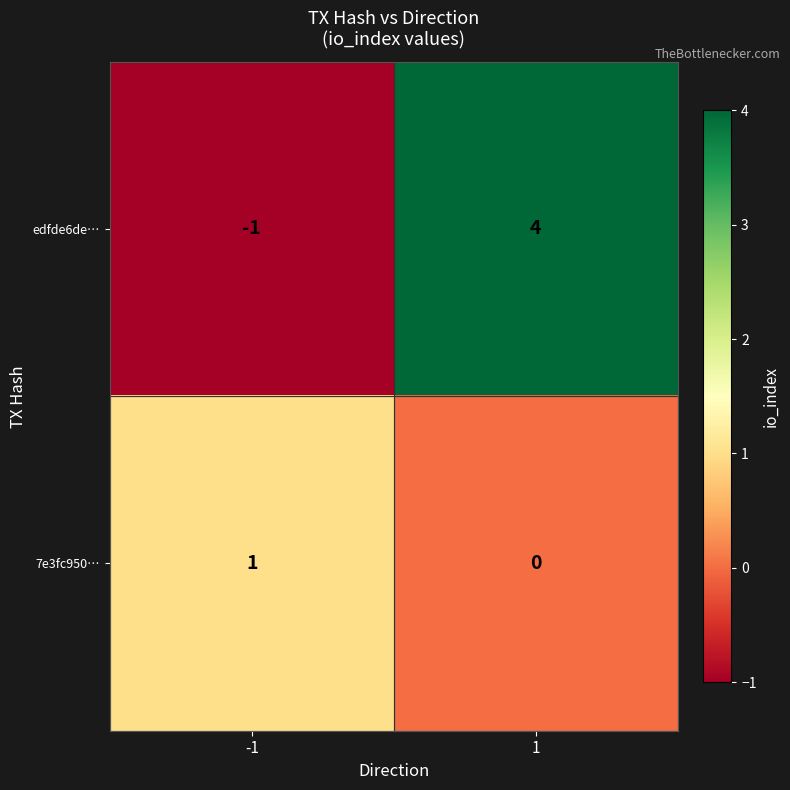

Which series changed the most between -1 and 1?

edfde6de…